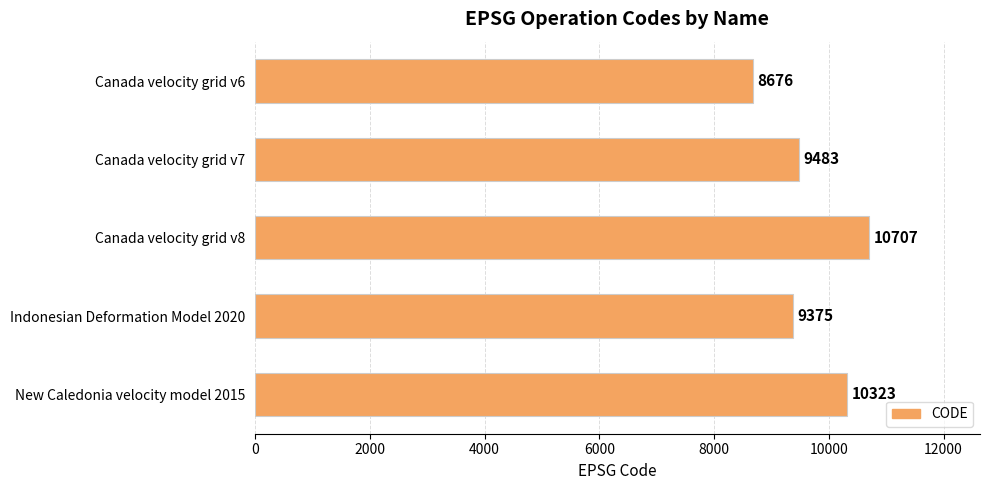

What is the difference between the maximum and second lowest values?

1332